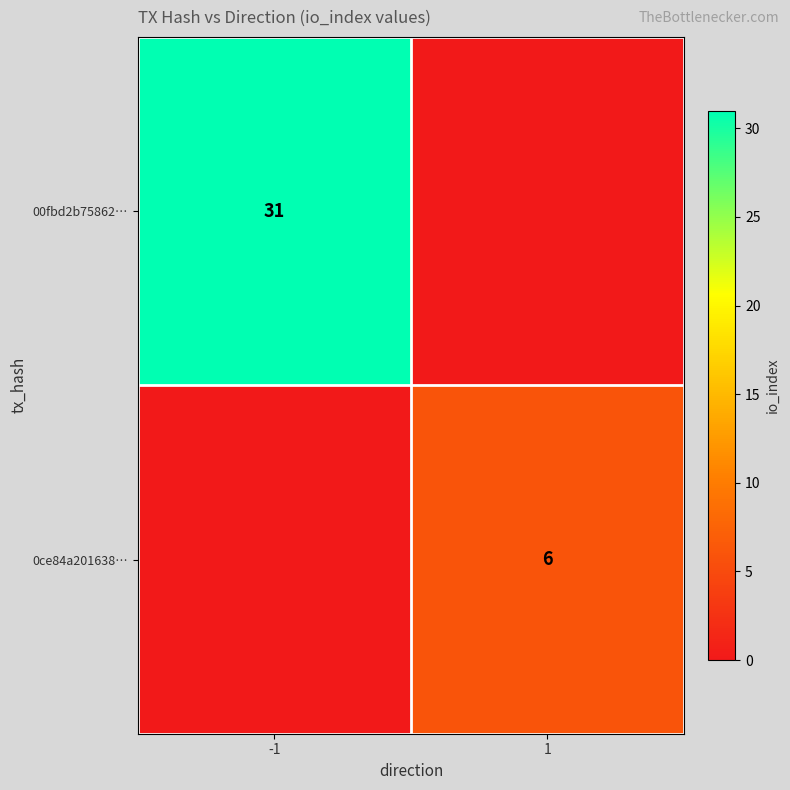

True or false: 00fbd2b75862… has a value of 46 at -1.

False